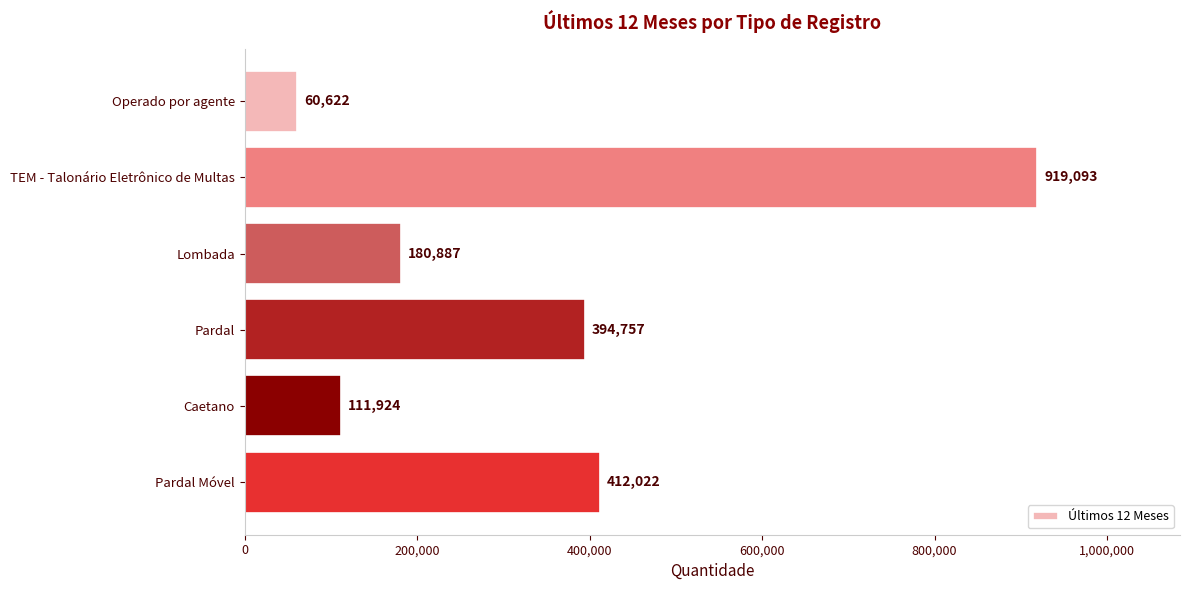

List the labels in order of value, largest first.

TEM - Talonário Eletrônico de Multas, Pardal Móvel, Pardal, Lombada, Caetano, Operado por agente